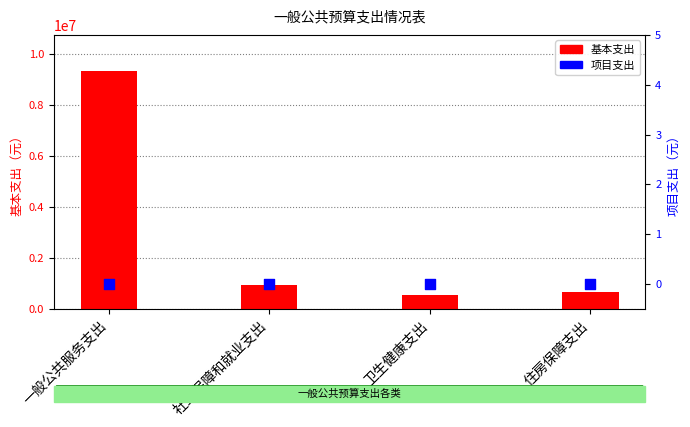

Is the value of 基本支出 at 社会保障和就业支出 greater than the value of 项目支出 at 一般公共服务支出?

Yes